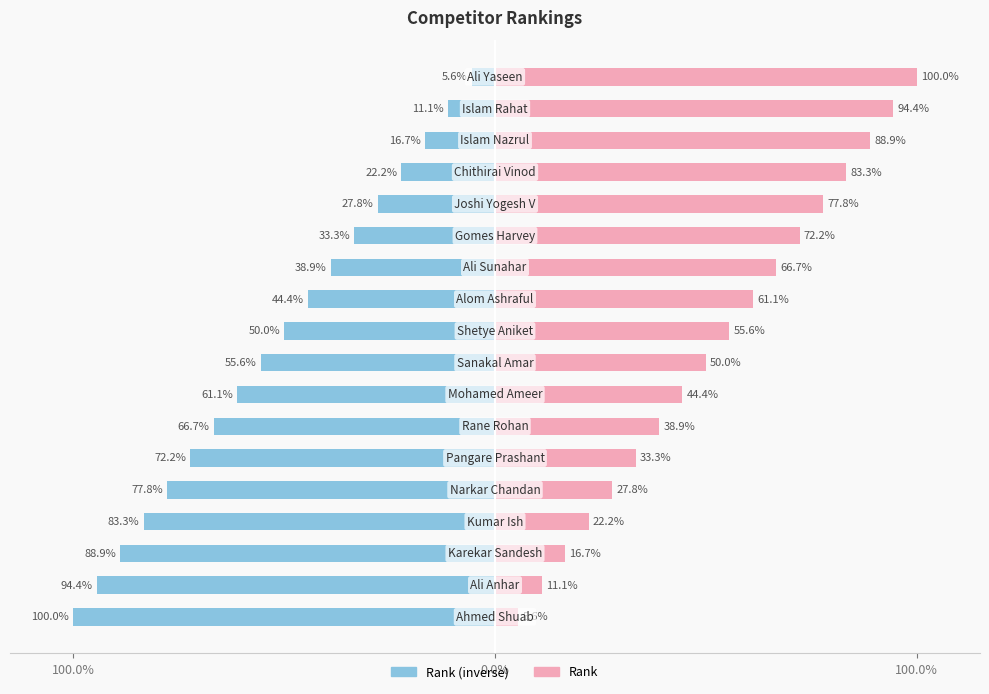

Is the value of Rank (inverse) at 8 greater than the value of Rank at 13?

No